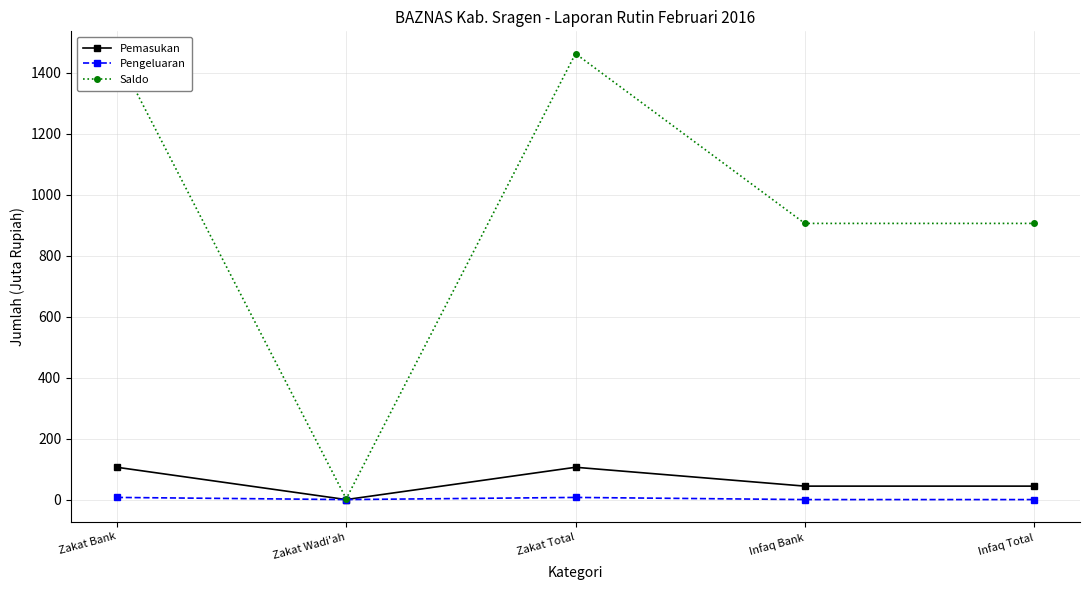

Rank the series by their maximum value, from lowest to highest.

Pengeluaran, Pemasukan, Saldo